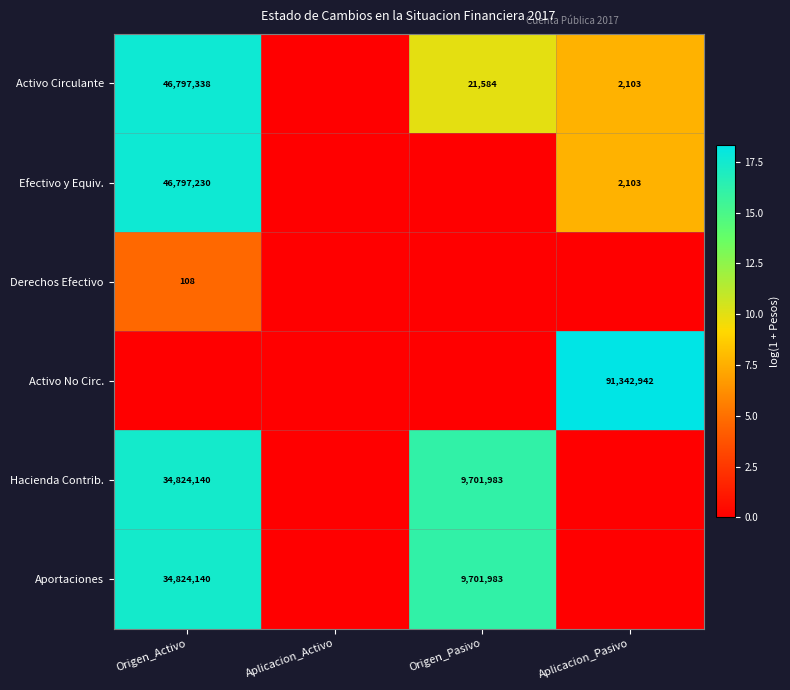

At which category does the chart reach its peak across all series?

Aplicacion_Pasivo